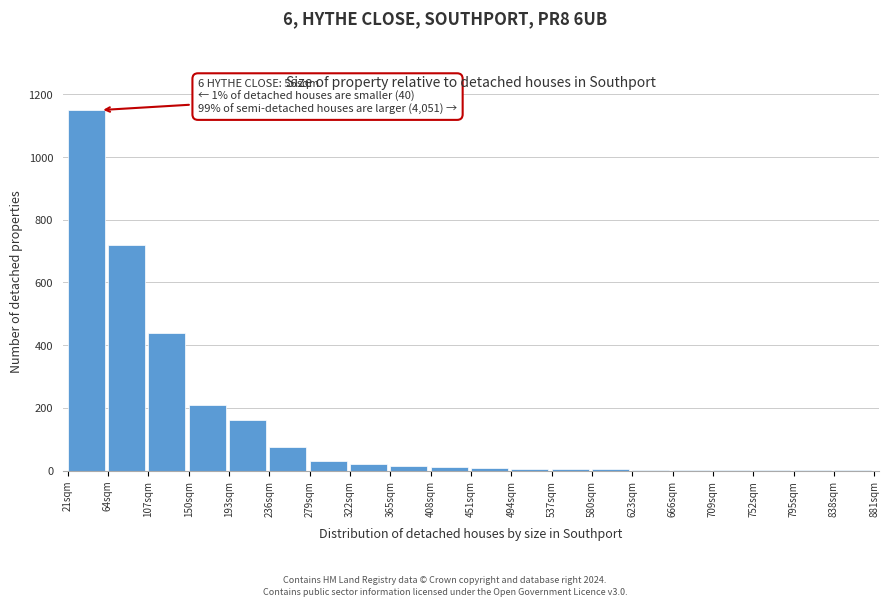

The chart shows a value of 88 at 107sqm. True or false?

False